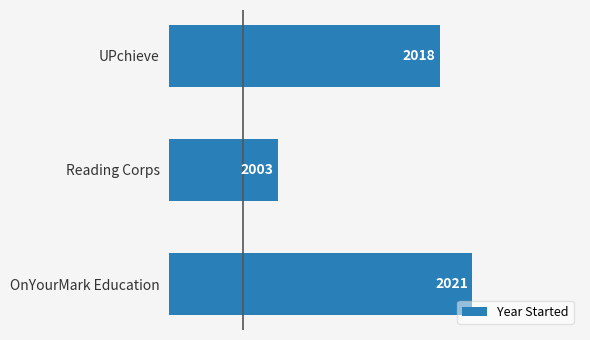

The value at UPchieve is 1067. True or false?

False